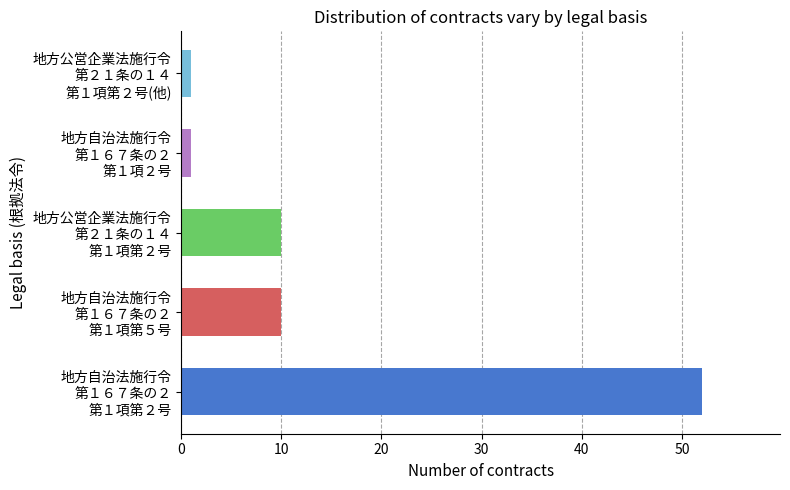

Are the bars horizontal?

Yes